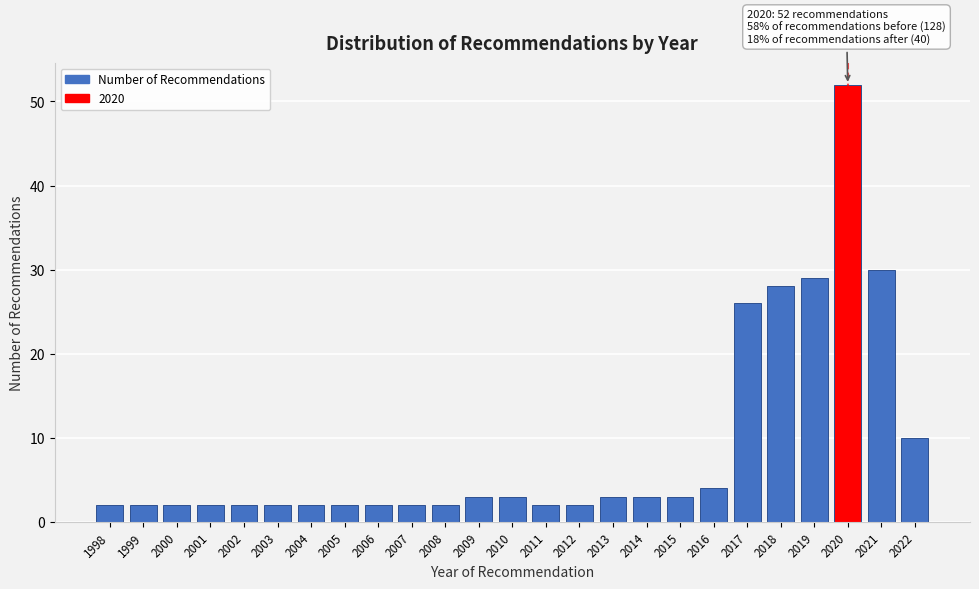

Reading left to right, transcribe all the data shown in this chart.

1998=2	1999=2	2000=2	2001=2	2002=2	2003=2	2004=2	2005=2	2006=2	2007=2	2008=2	2009=3	2010=3	2011=2	2012=2	2013=3	2014=3	2015=3	2016=4	2017=26	2018=28	2019=29	2020=52	2021=30	2022=10